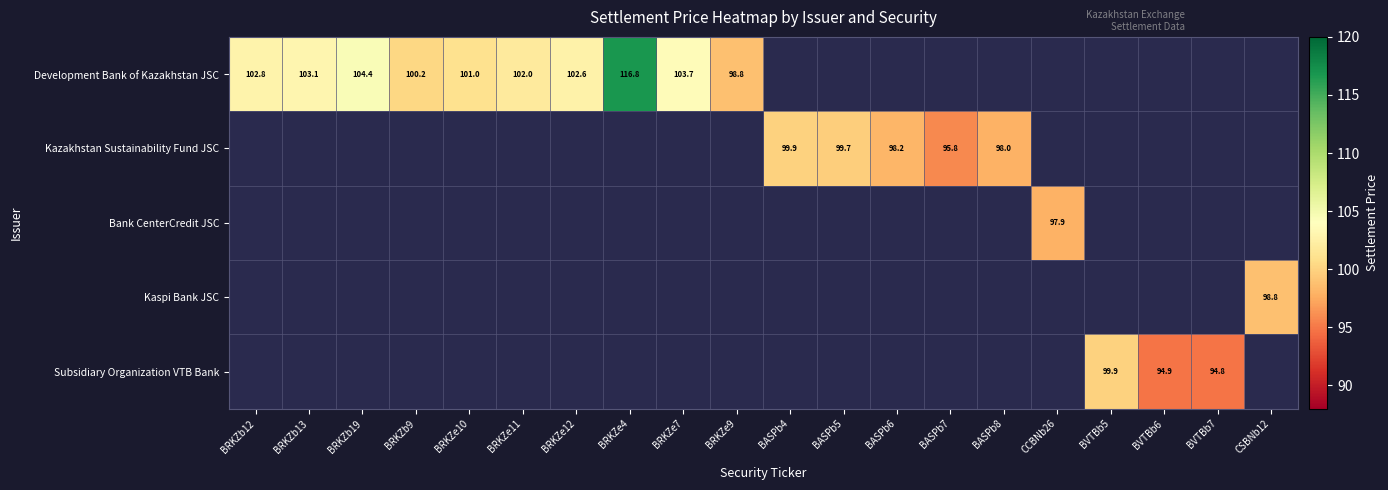

How many categories are shown in the chart?

20